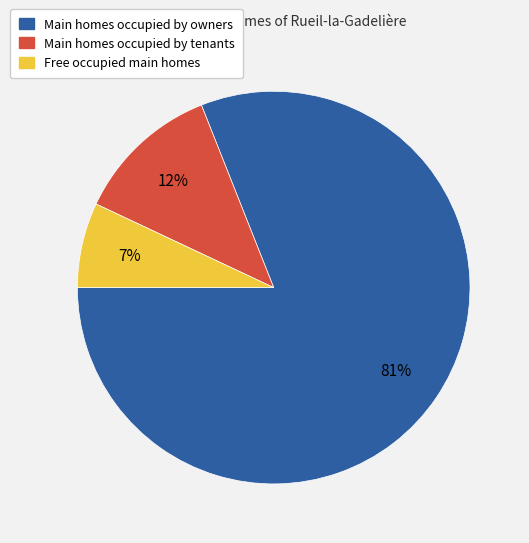

To the nearest percent, what is the difference between the largest and smallest slice percentages?

74%